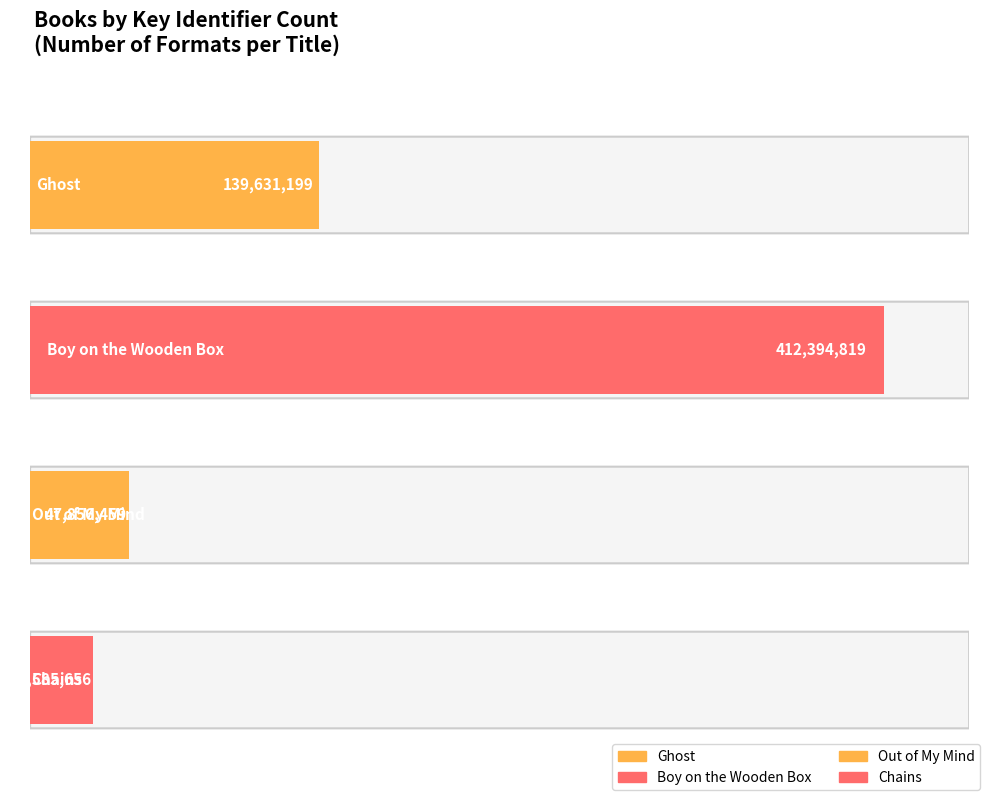

The value at Ghost is 212944124. True or false?

False